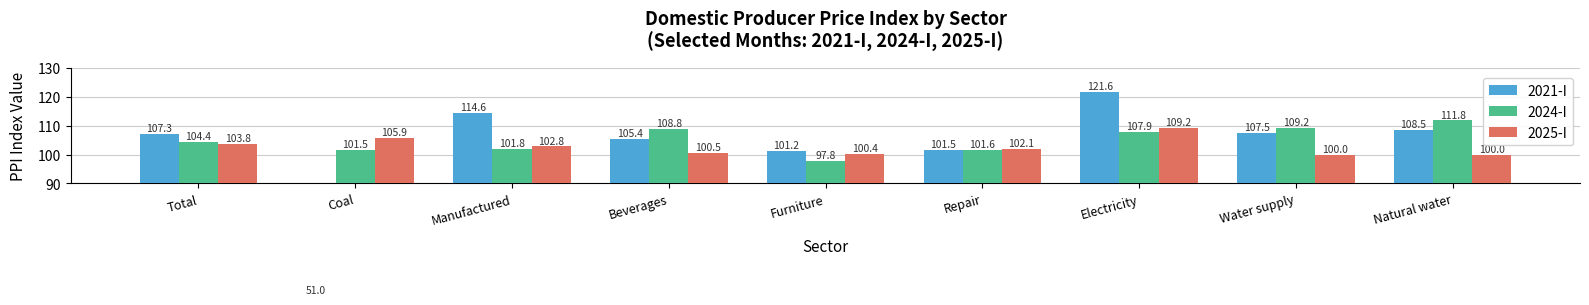

The value of 2021-I at Electricity is 121.6. True or false?

True